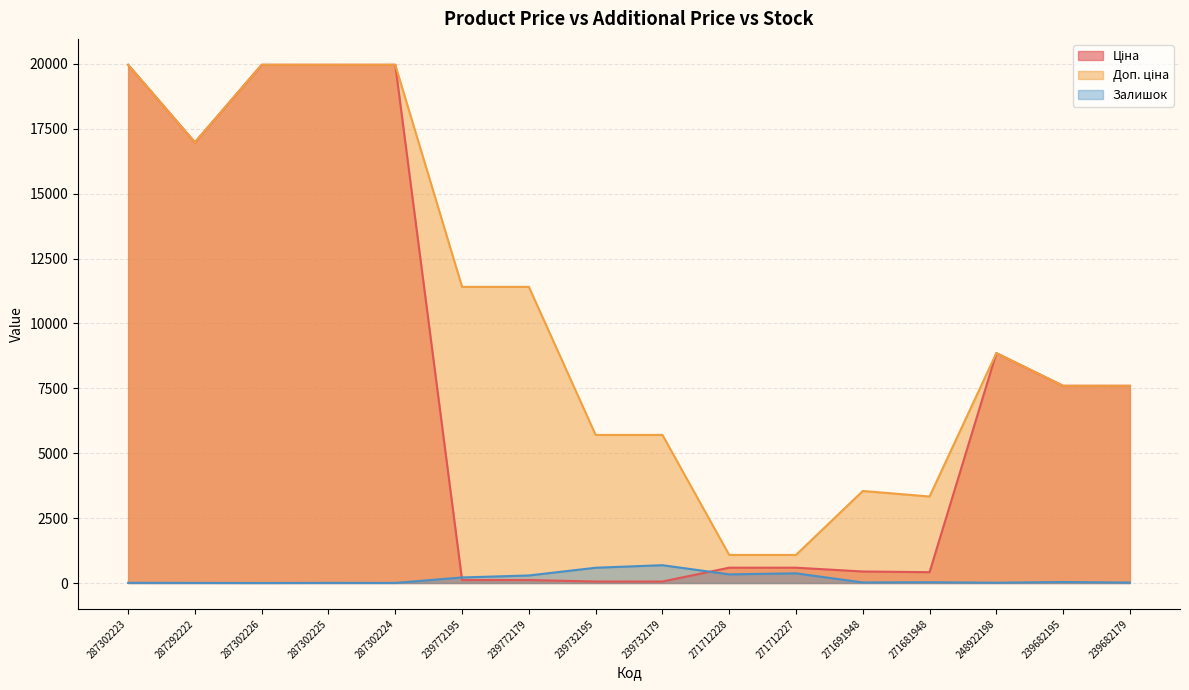

Which series ends up on top after the final intersection of Залишок and Ціна?

Ціна